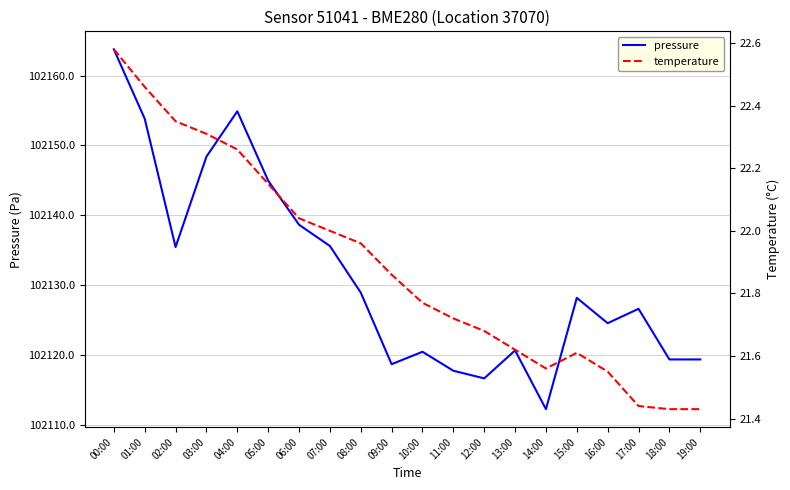

At which label is pressure closest to 102137?

07:00